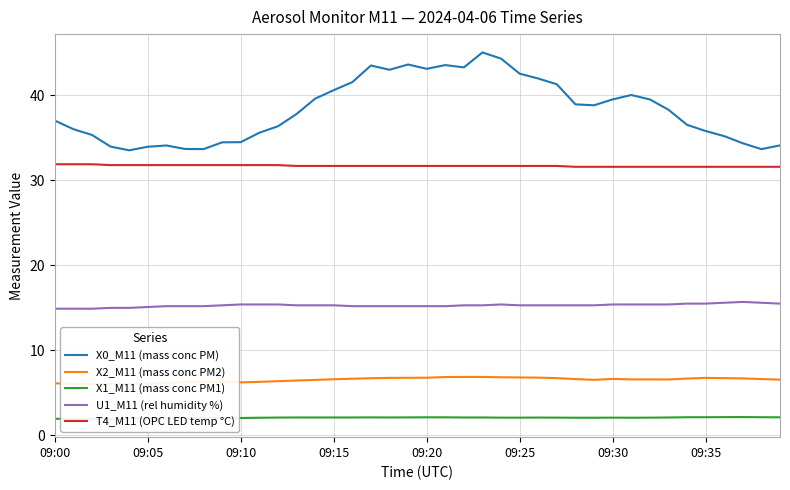

Which label corresponds to the largest value in the chart?

23